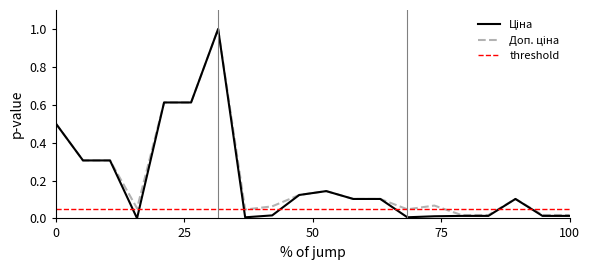

What is the average value of the Ціна series?

0.2